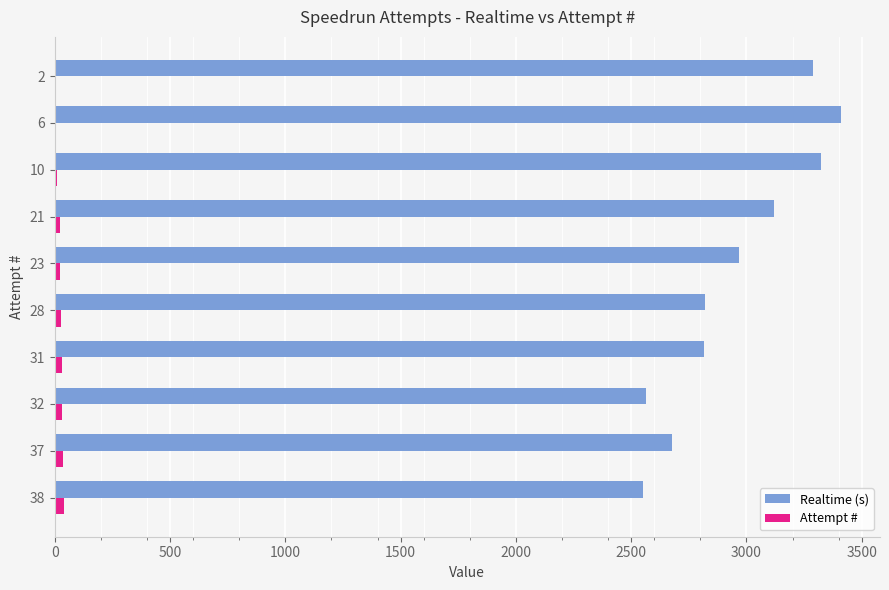

Which series has the largest total across all categories?

Realtime (s)